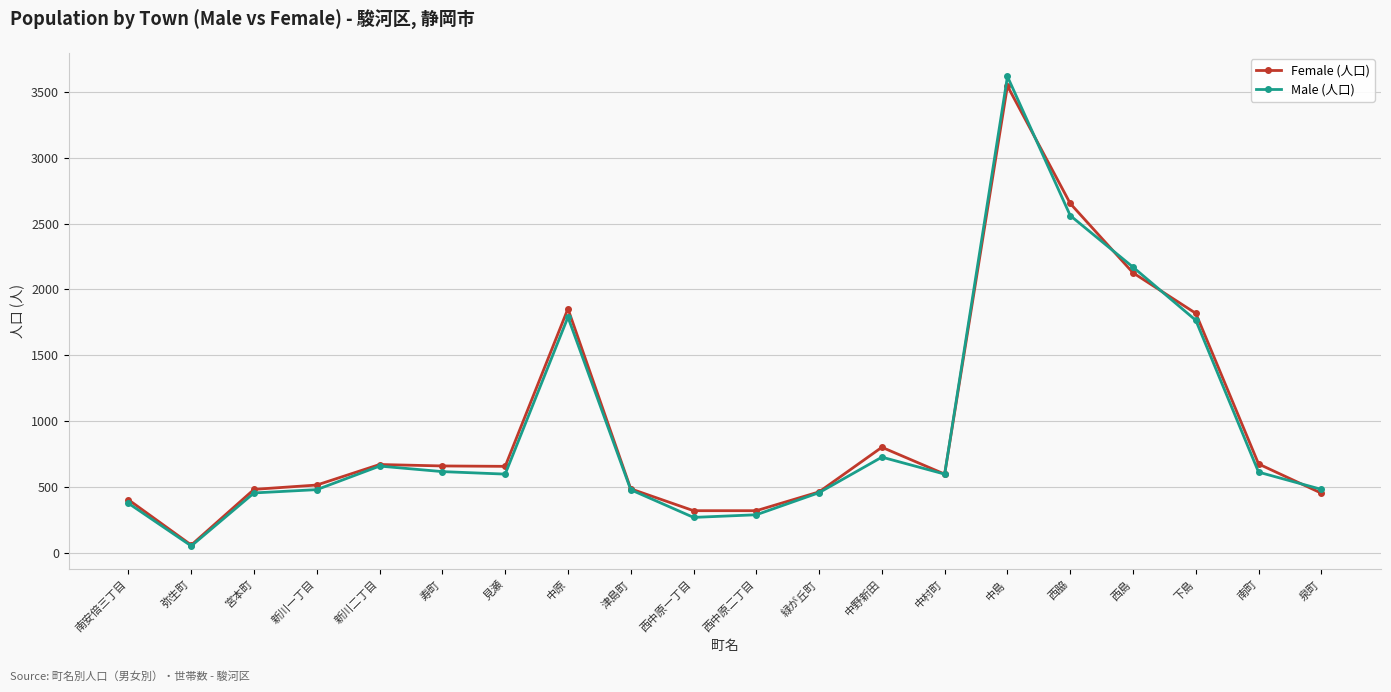

What is the maximum value shown in the chart?

3618